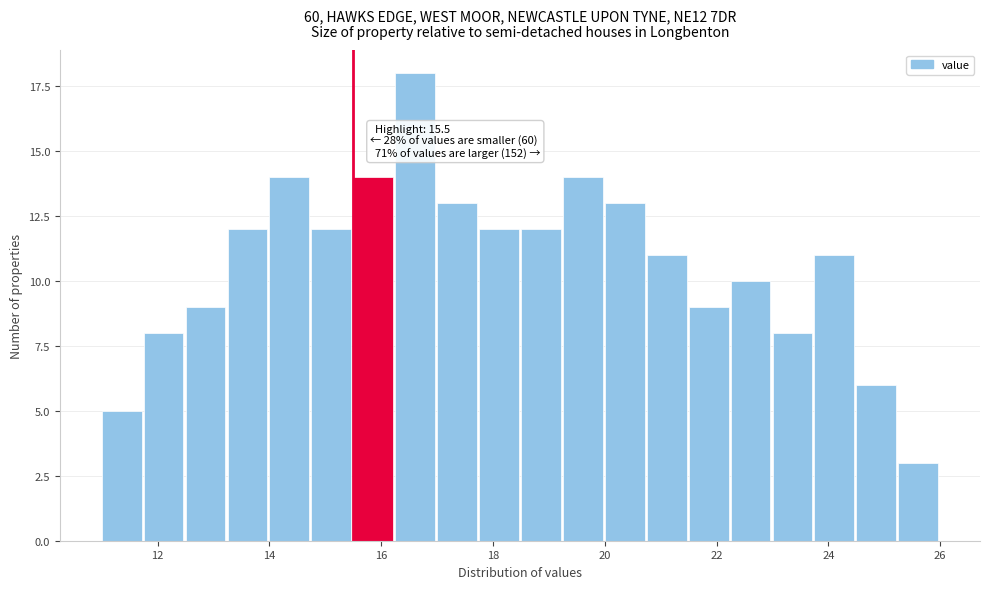

Around what value on the x-axis is the tallest bar? Give the approximate position of its centre, as read against the axis.

16.6